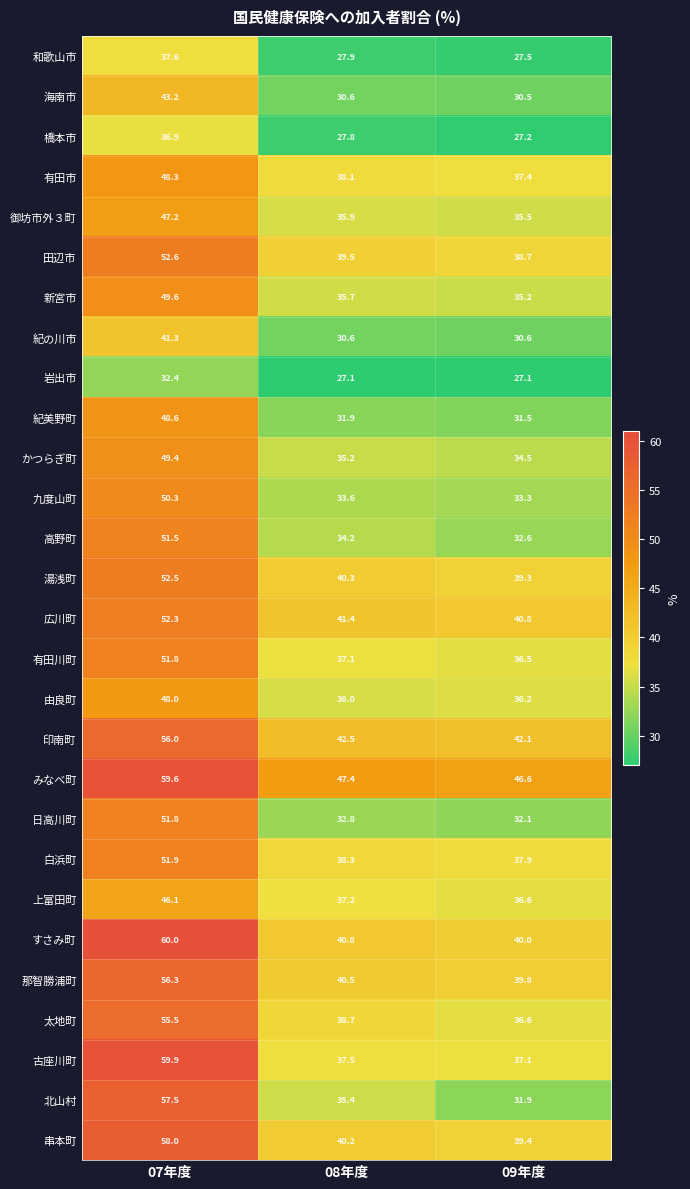

Where is 太地町 nearest to the value 46?

08年度